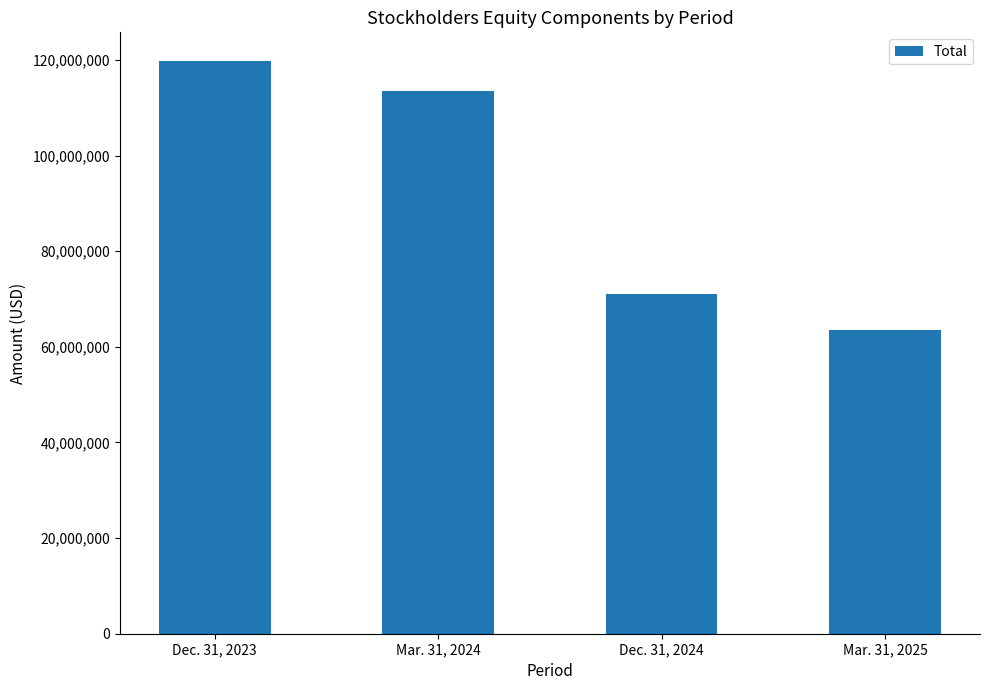

Reading left to right, transcribe all the data shown in this chart.

119795030	113419441	71004871	63598577